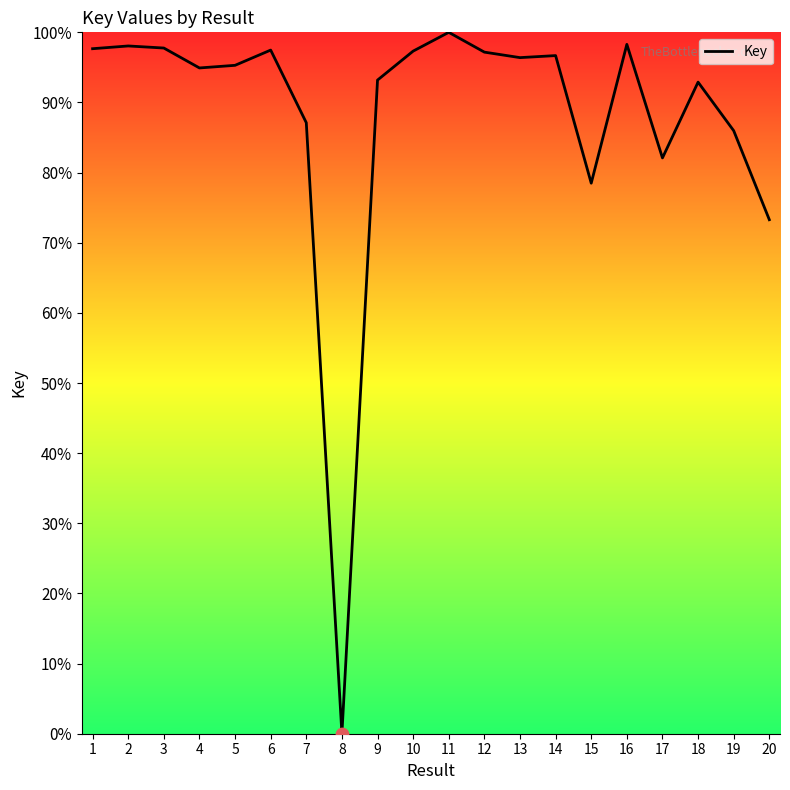

What is the change in value from 12 to 13?

-0.8